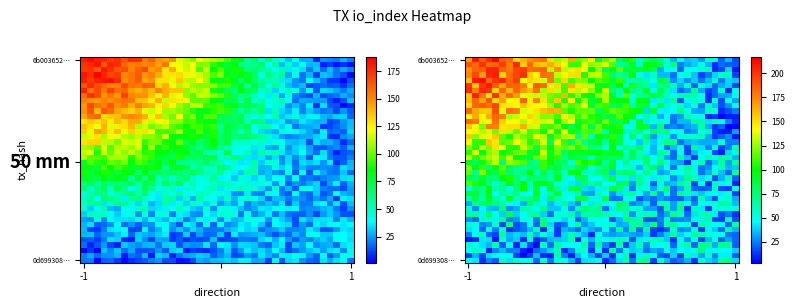

Which series has the widest spread of values?

row_0